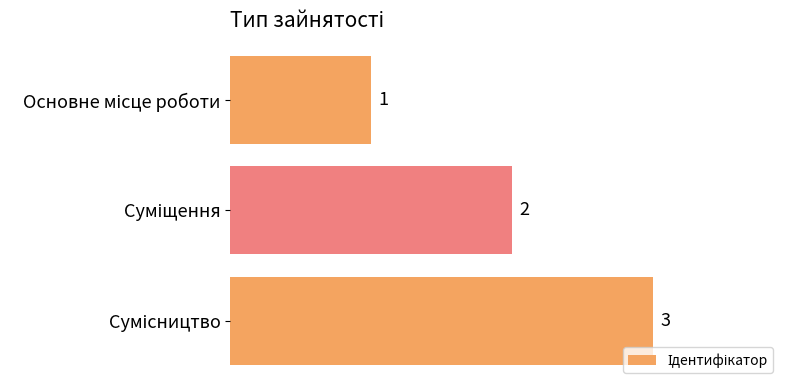

Count the values in the range 1 to 3.

3